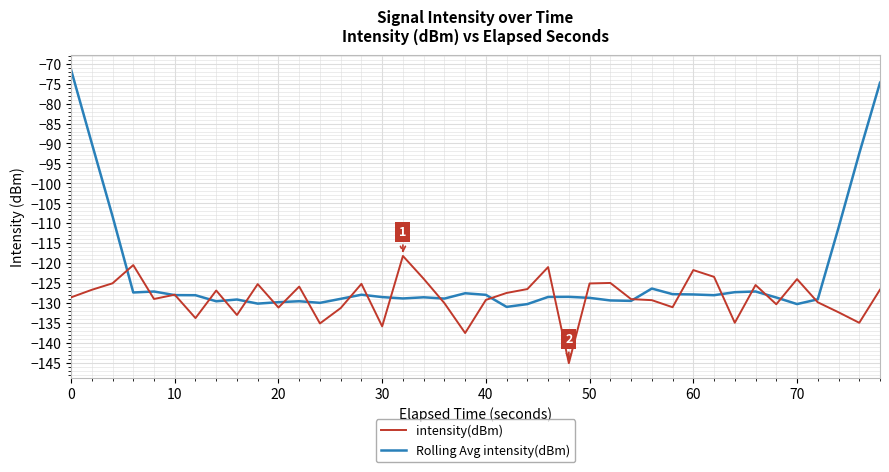

What is the minimum value shown in the chart?

-145.0